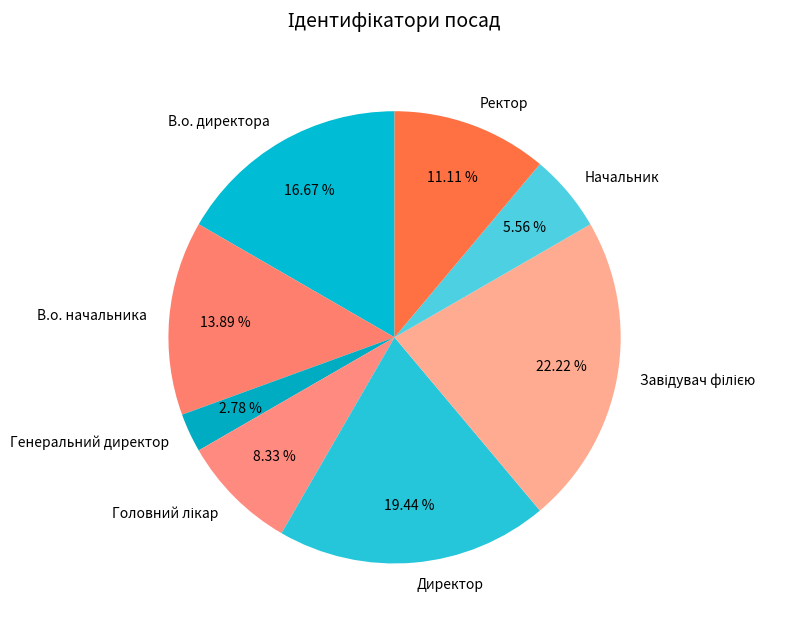

Is the sum of В.о. директора and В.о. начальника greater than half?

No